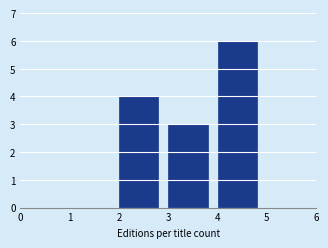

What is the height of the bar covering 4 to 5 on the x-axis? The values are not printed on the chart, so give them approximately, as read against the axis.

6